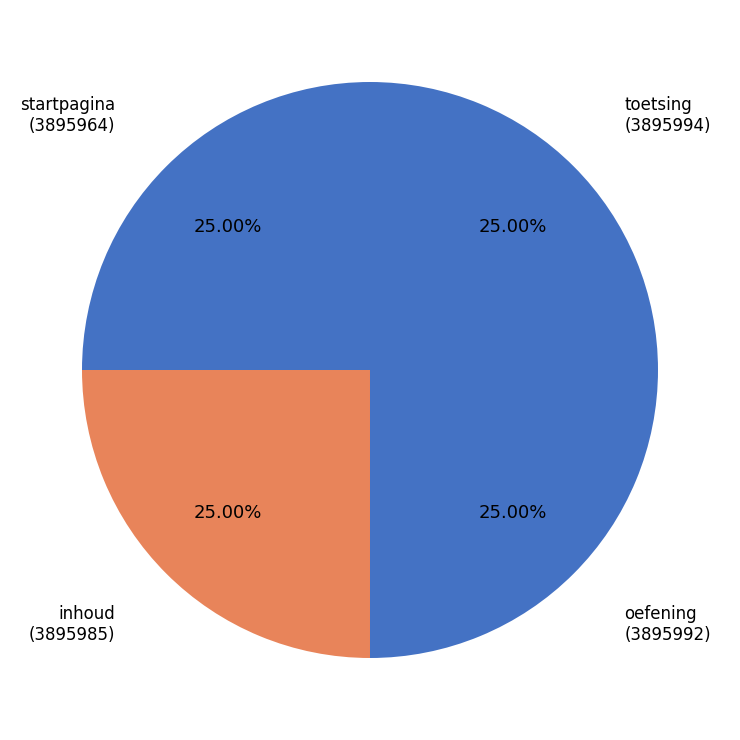

Does inhoud account for over 50% of the chart?

No